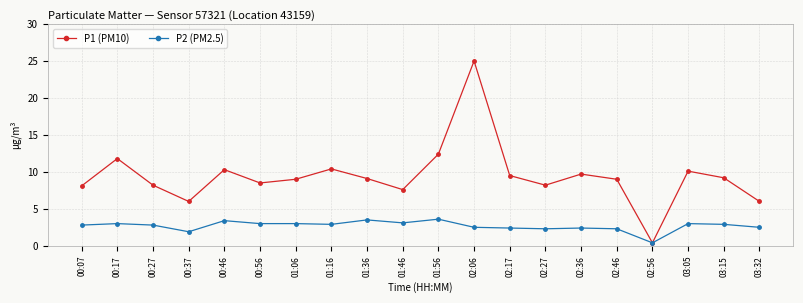

What is the greatest value displayed?

25.0